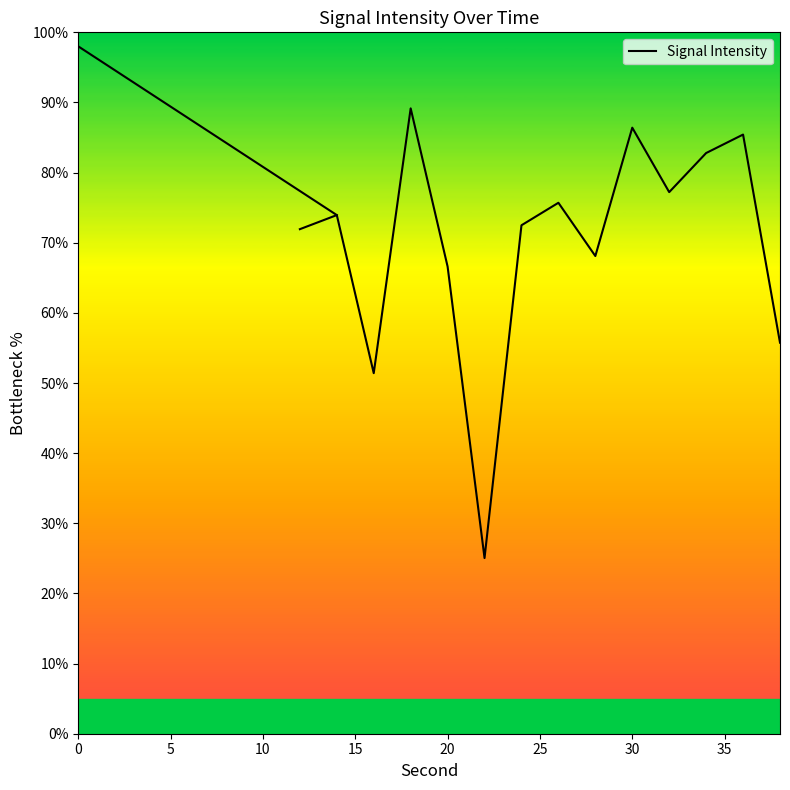

True or false: there are more than 2 points higher than both neighbors.

False